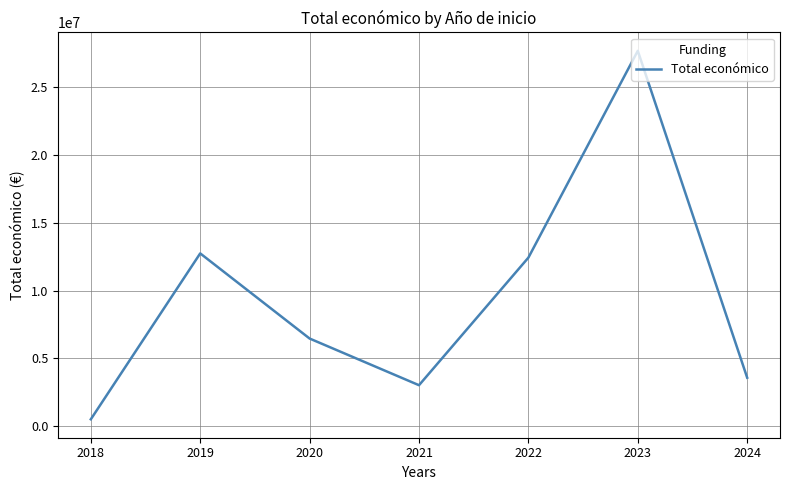

What is the change in value from 2022 to 2024?

-8859959